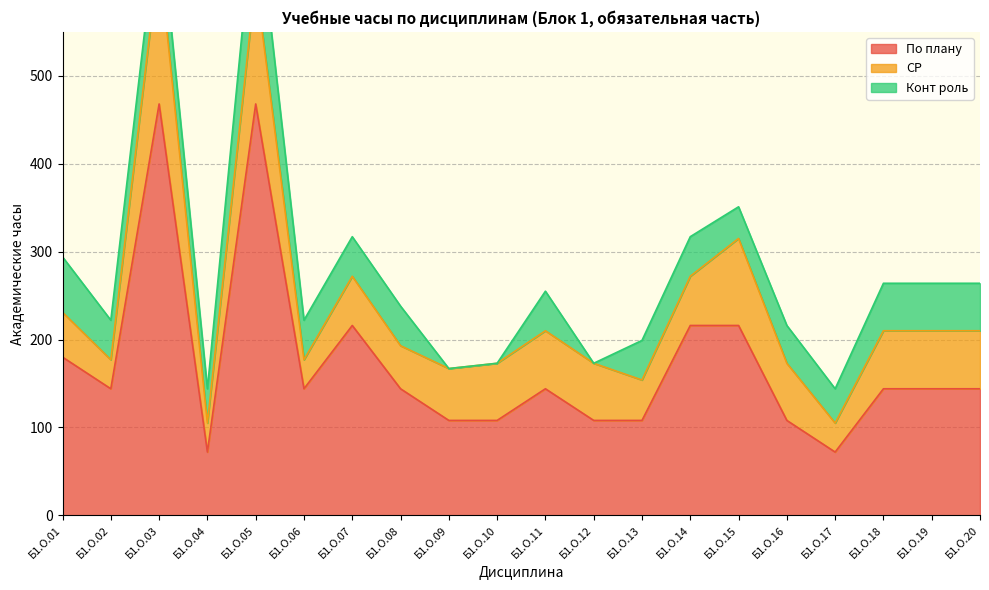

Reading left to right, what are all the values shown in this chart?

По плану: 180	144	468	72	468	144	216	144	108	108	144	108	108	216	216	108	72	144	144	144
СР: 51	33	169	33	141	33	56	49	59	65	66	65	46	56	99	65	33	66	66	66
Конт роль: 63	45	54	39	99	45	45	45	0	0	45	0	45	45	36	43	39	54	54	54